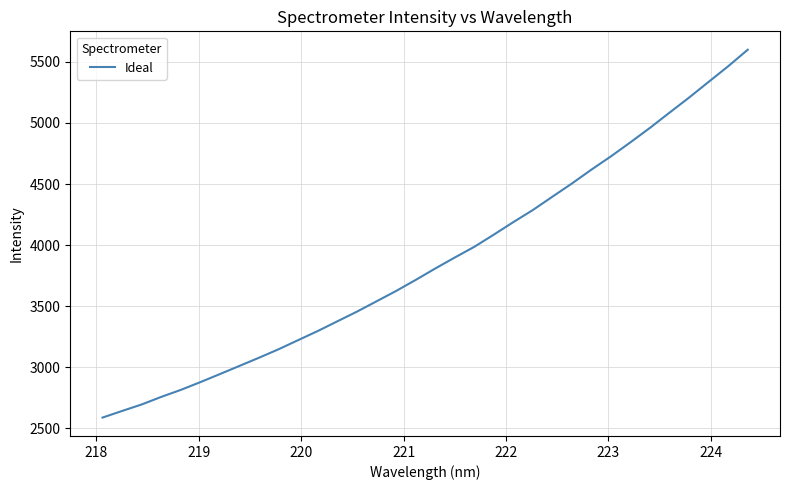

What is the difference between the maximum and minimum values?

3012.5